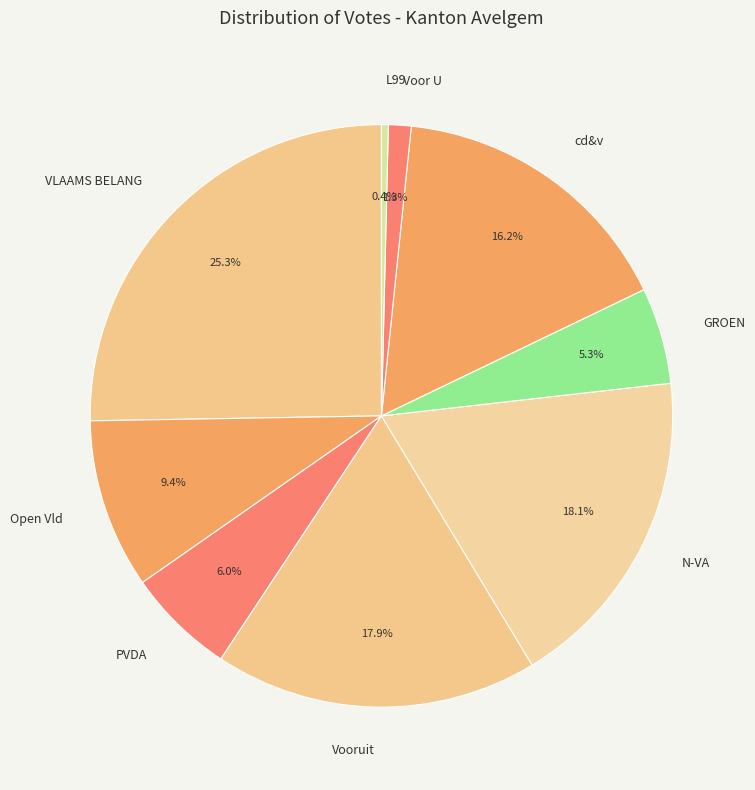

Between L99 and N-VA, which is larger?

N-VA